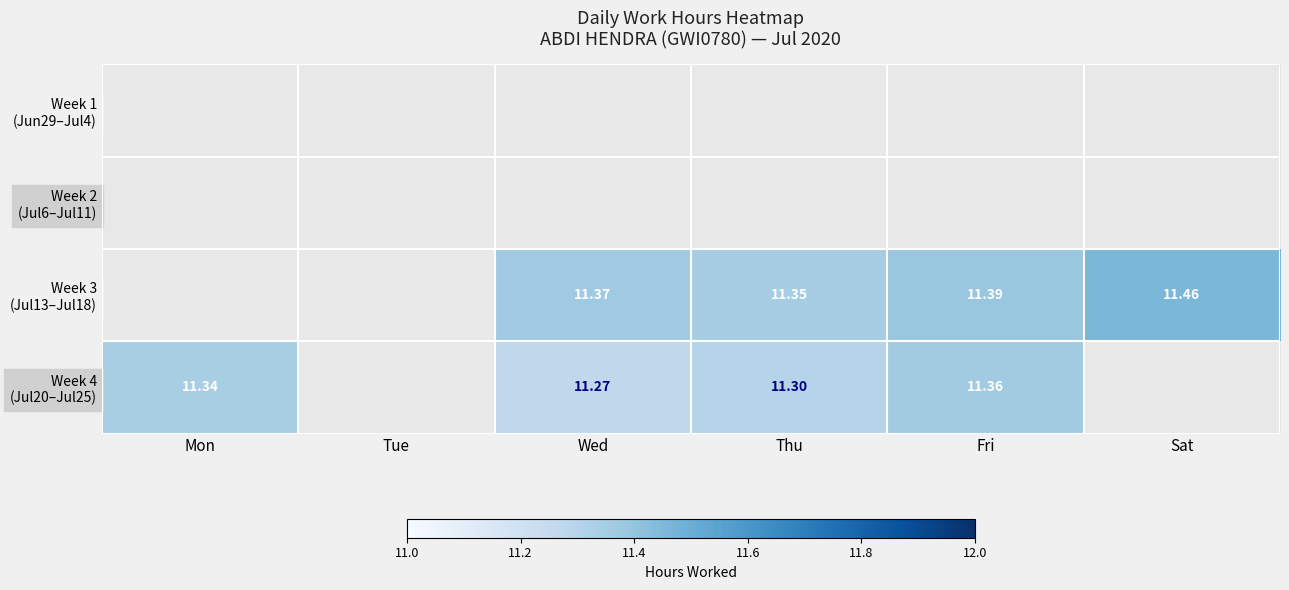

How many series are shown in this chart?

4